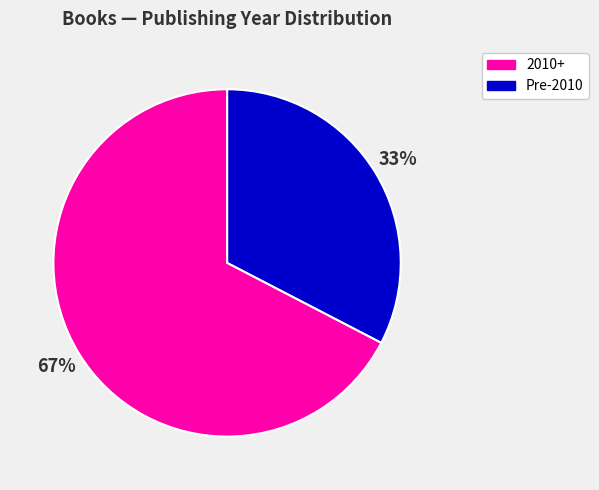

Does any single category account for the majority?

Yes